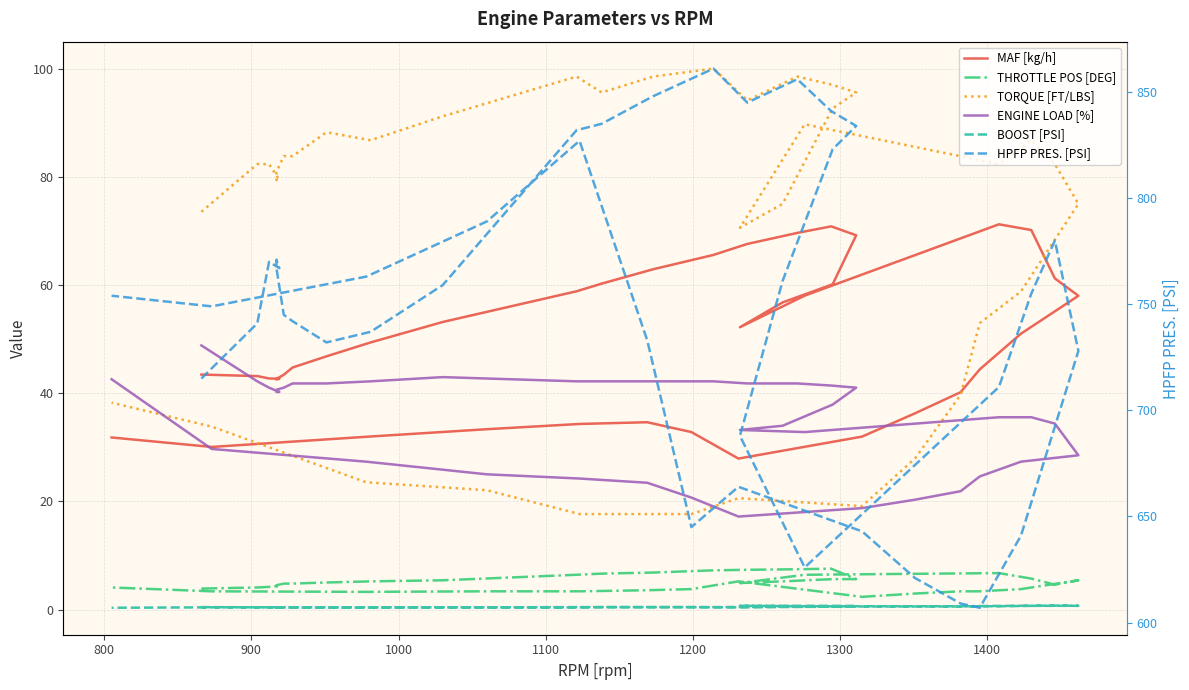

True or false: TORQUE [FT/LBS] has a value of 32.7 at 1200.

False